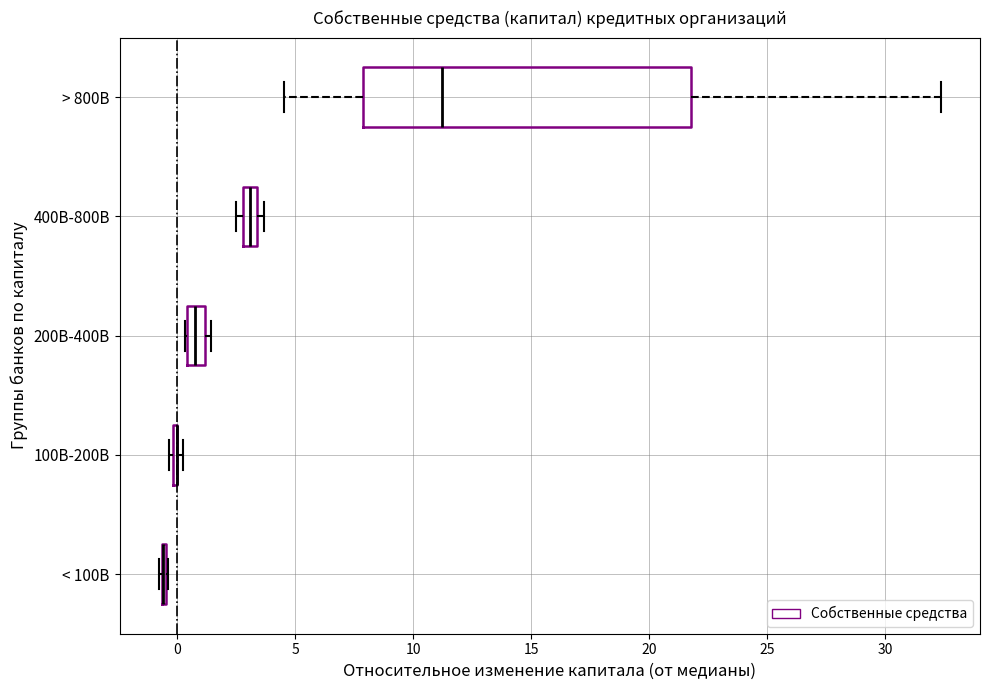

Which box is the widest, from its left edge to its right edge?

> 800B